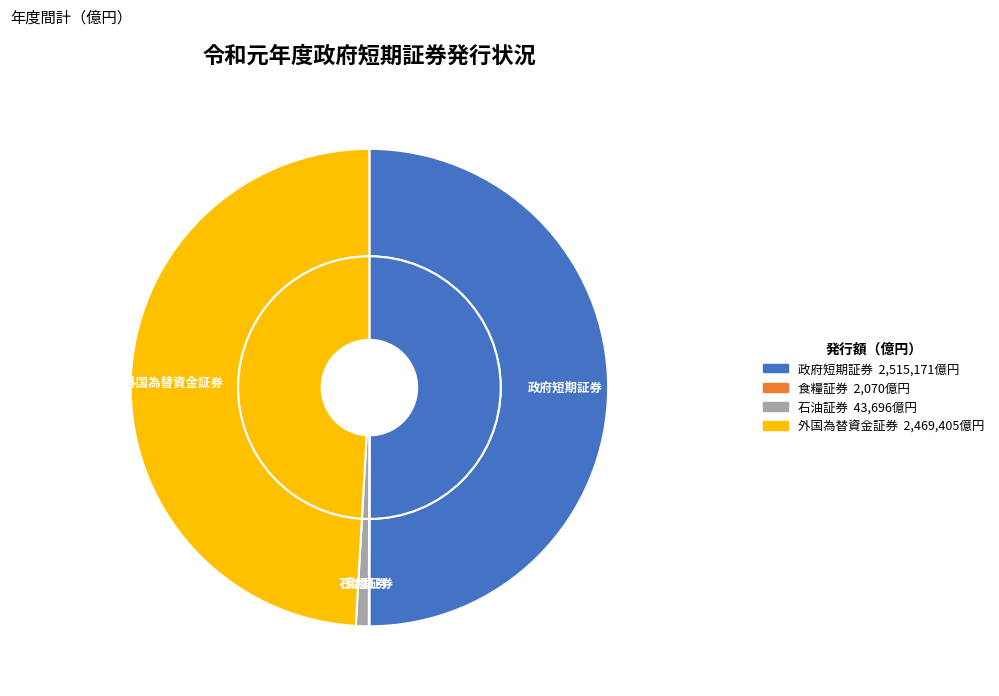

What is the ratio of the value at 外国為替資金証券 to the value at 石油証券?

56.5